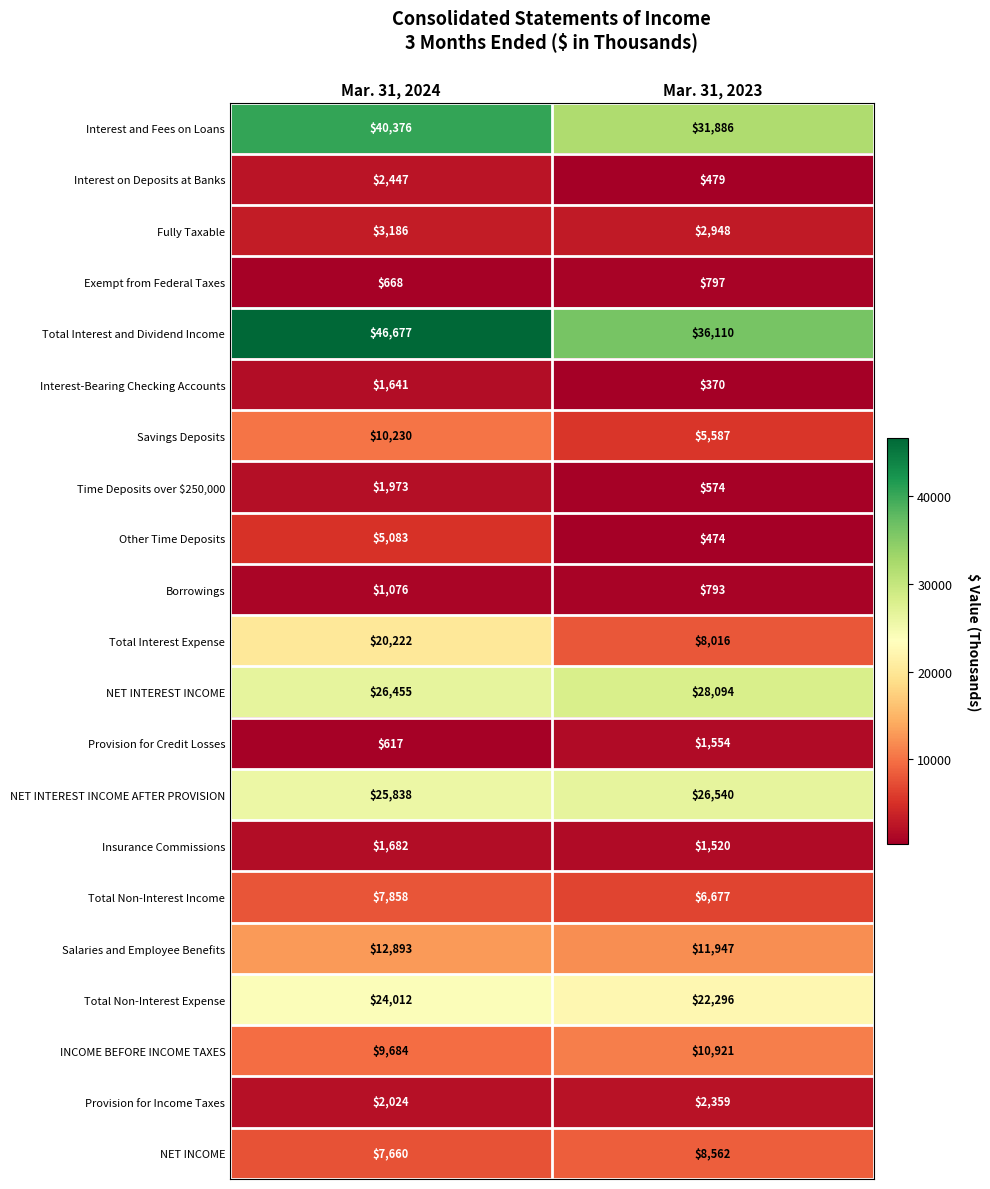

Which series has the widest spread of values?

Total Interest Expense